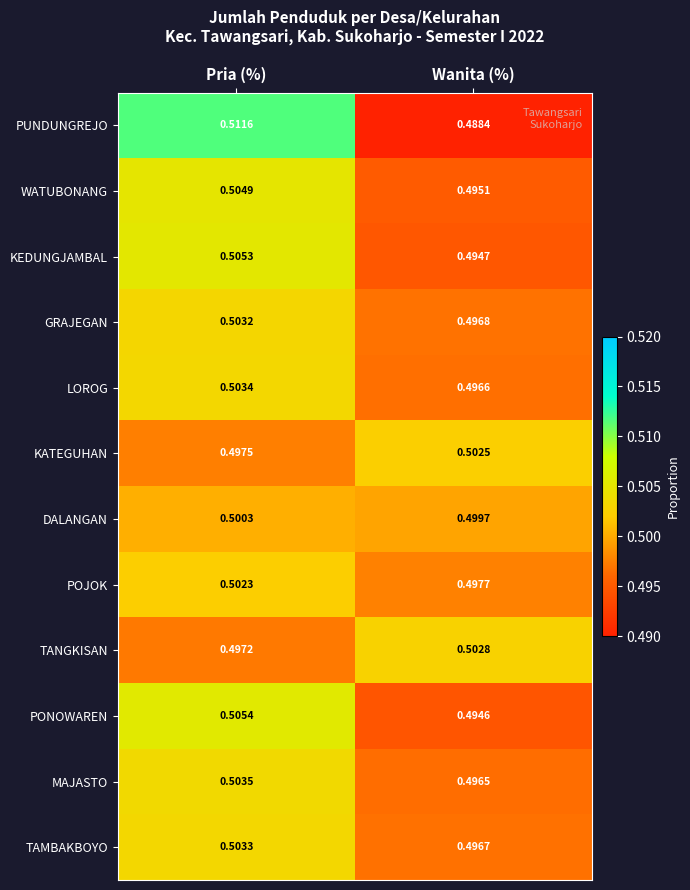

List the series in order of their peak value, highest first.

PUNDUNGREJO, PONOWAREN, KEDUNGJAMBAL, WATUBONANG, MAJASTO, LOROG, TAMBAKBOYO, GRAJEGAN, TANGKISAN, KATEGUHAN, POJOK, DALANGAN